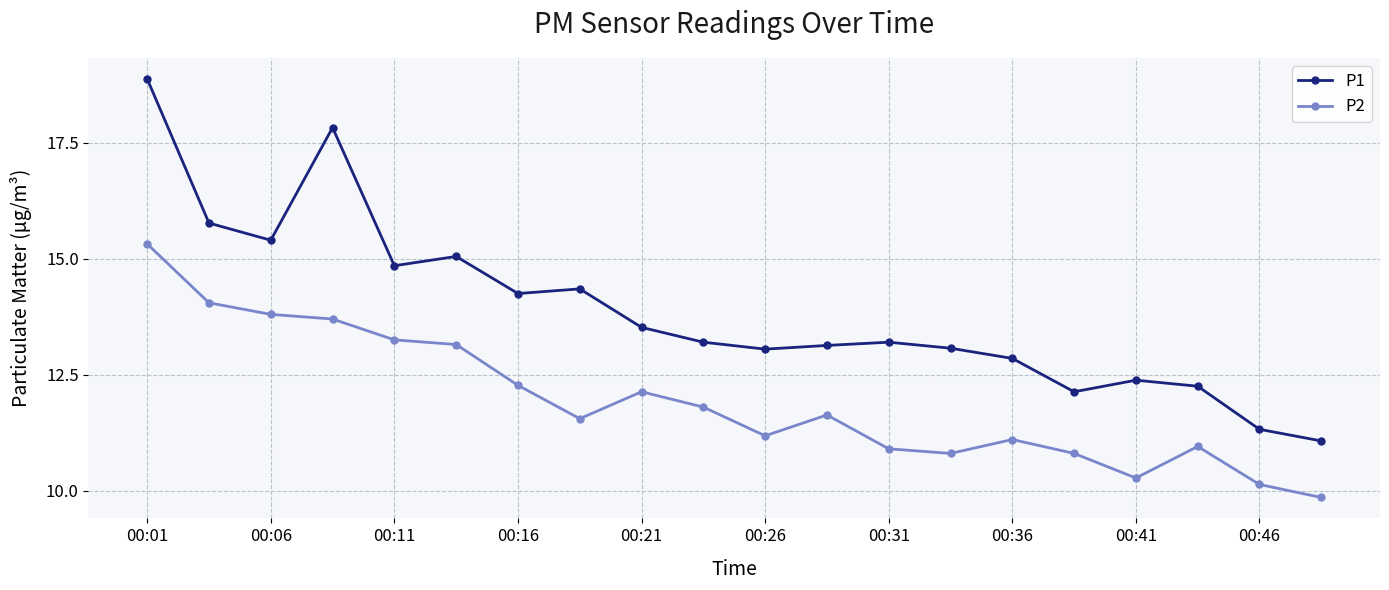

What is the average value of the P2 series?

11.9